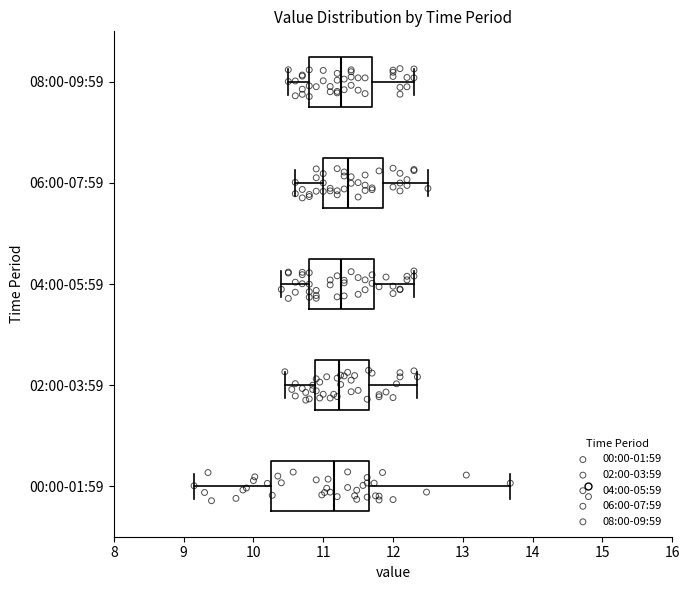

Which box has the furthest to the right median line?

06:00-07:59